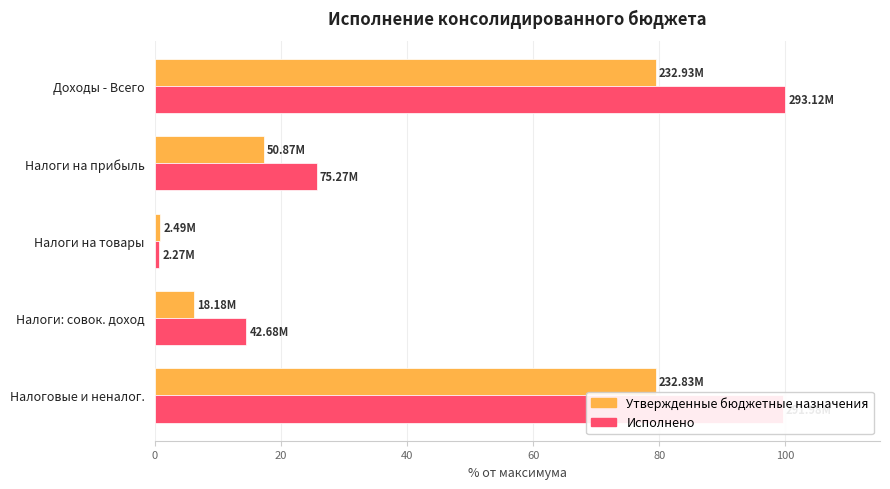

What is the sum of all Утвержденные бюджетные назначения values?

183.3